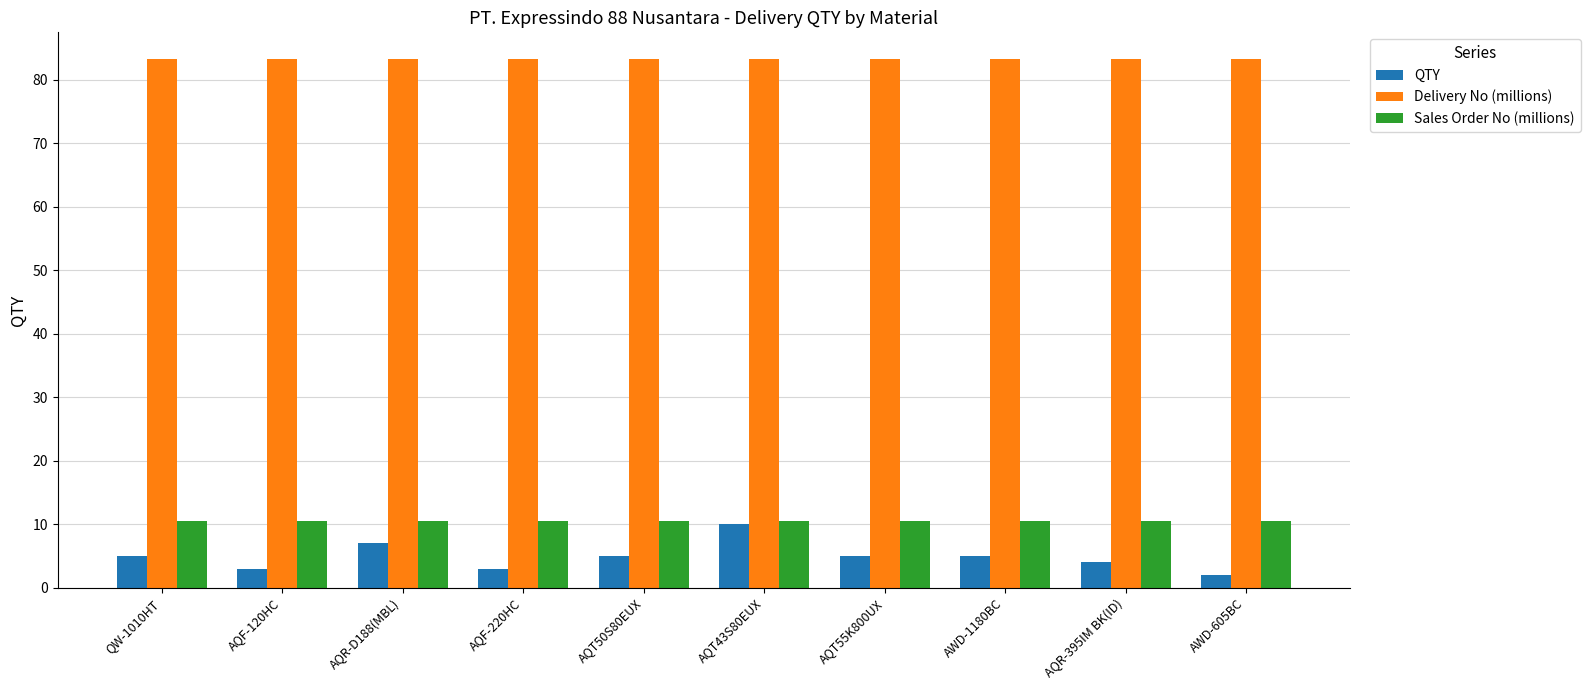

The Sales Order No (millions) series shows 10.4 at AQR-395IM BK(ID). True or false?

True